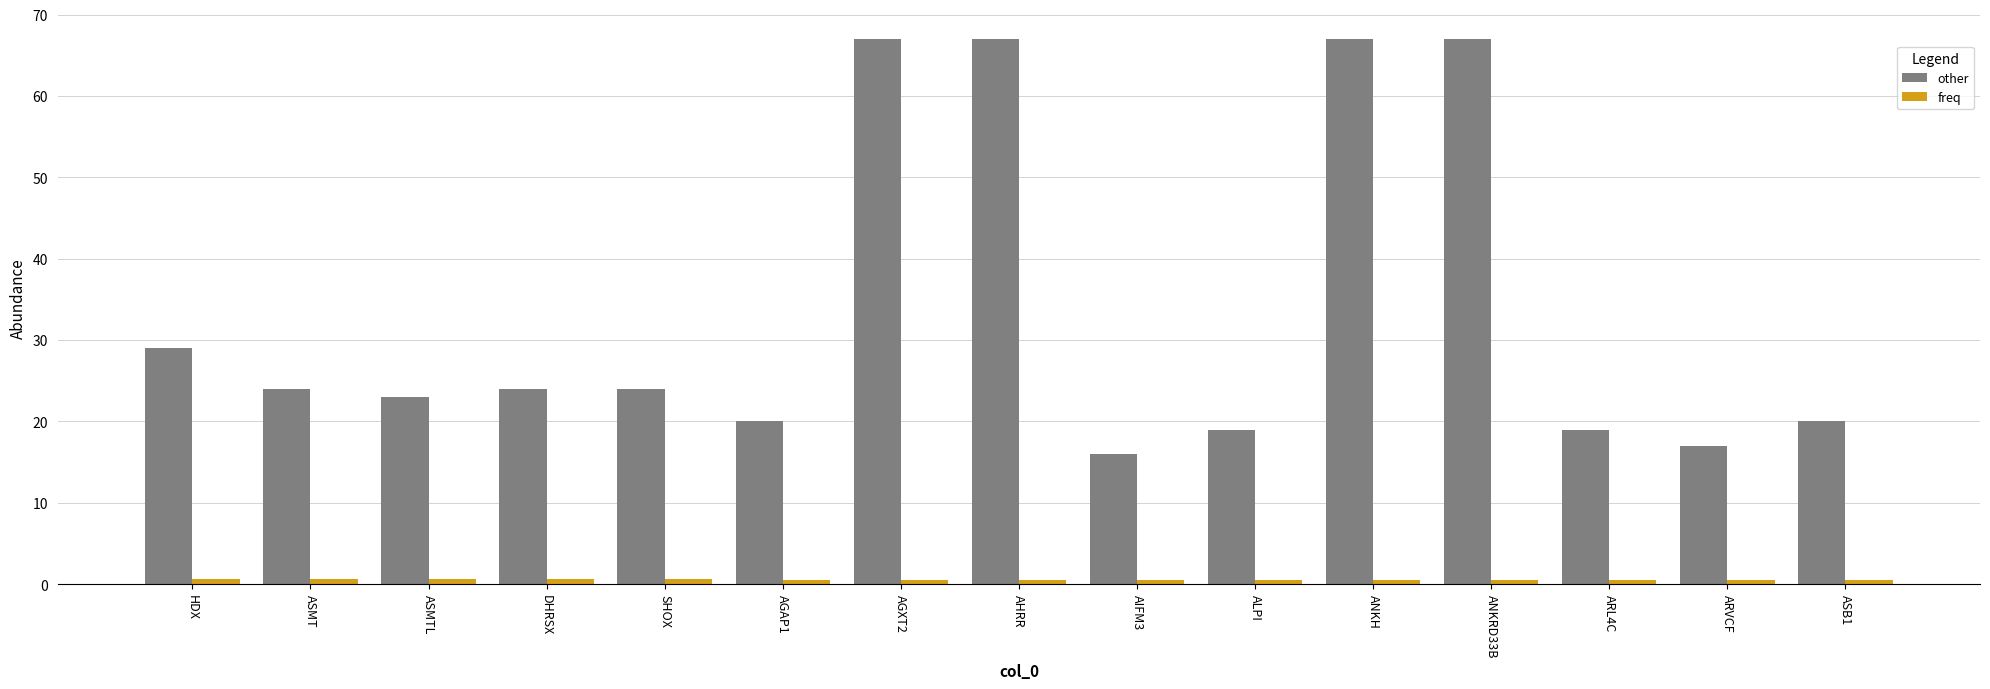

What is the difference between the highest and lowest values at HDX?

28.3